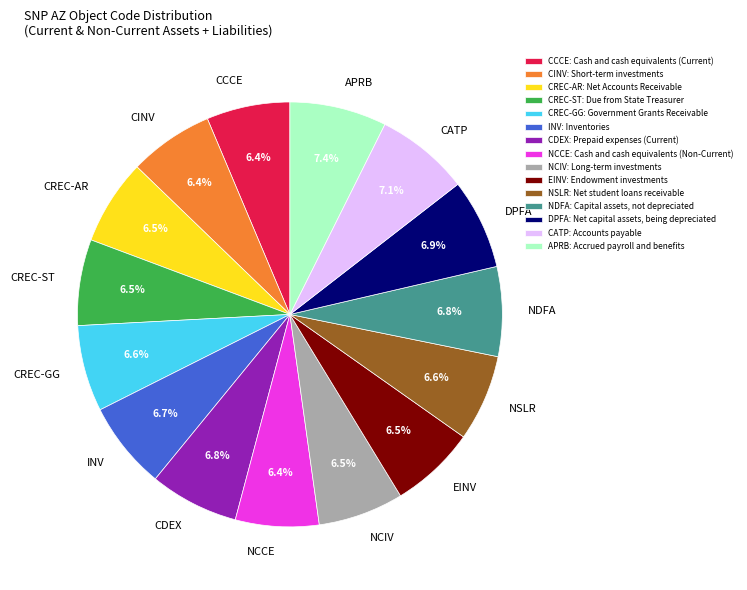

Combined, do CCCE: Cash and cash equivalents (Current) and CDEX: Prepaid expenses (Current) account for over 50%?

No